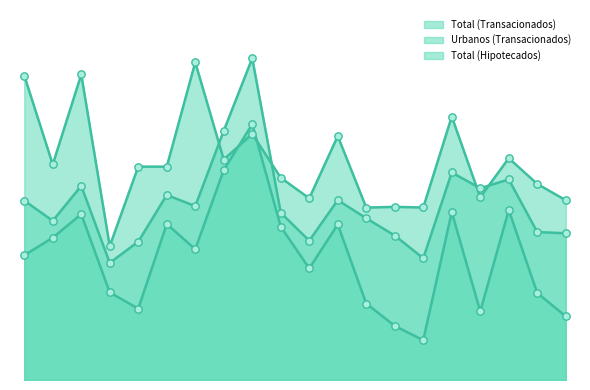

What are all the series names shown in the legend?

Total (Transacionados), Urbanos (Transacionados), Total (Hipotecados)